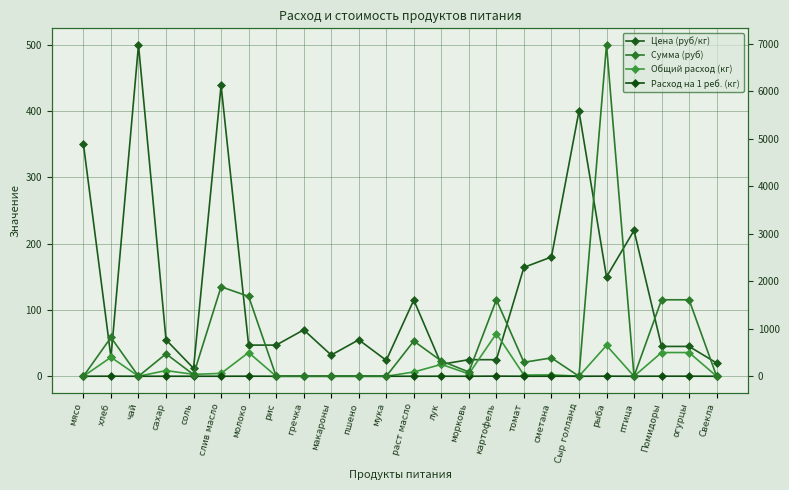

What is the difference between the Цена (руб/кг) values at макароны and Помидоры?

13.0